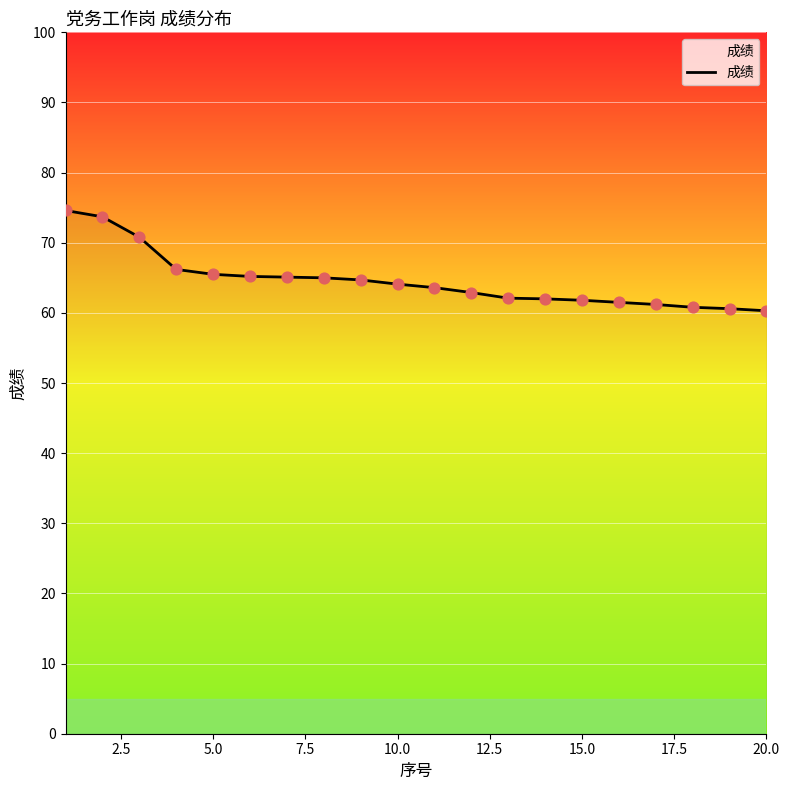

What is the difference between the maximum and minimum values?

14.3